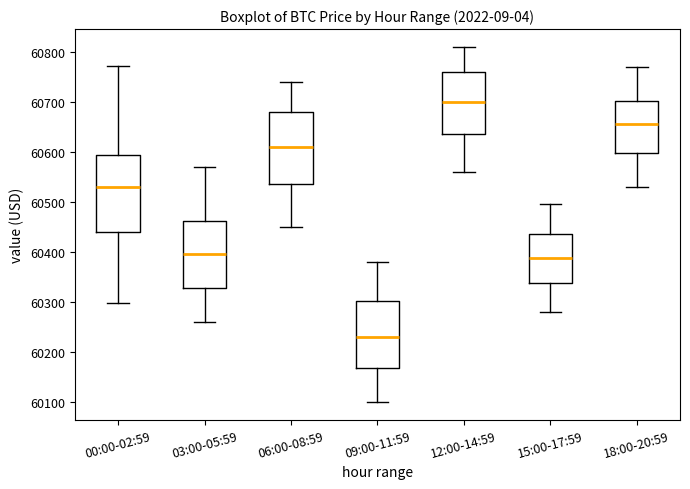

Where does the median line of the box for 00:00-02:59 sit on the y-axis? The values are not printed on the chart, so give them approximately, as read against the axis.

60530